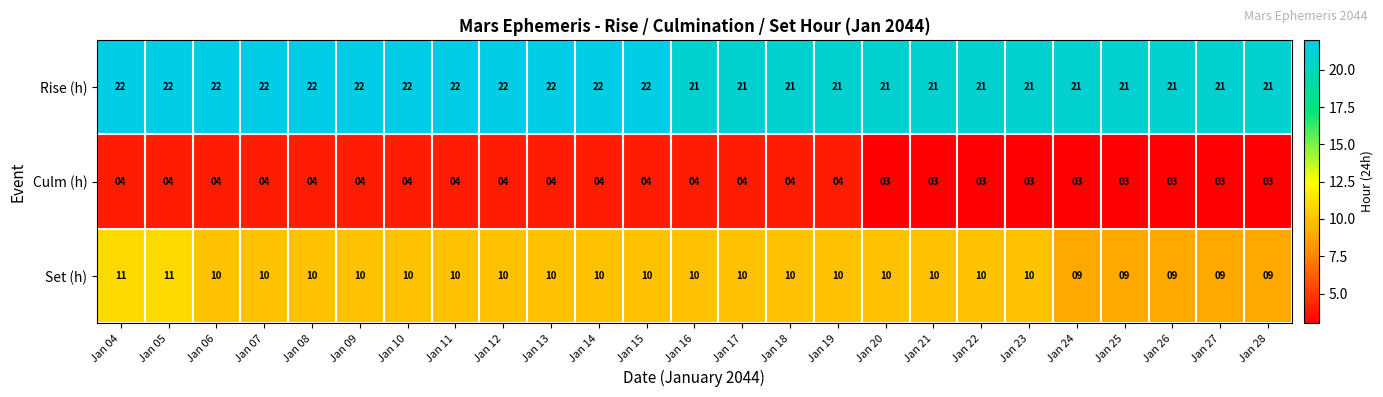

What is the sum of the Rise (h) values at Jan 19 and Jan 24?

42